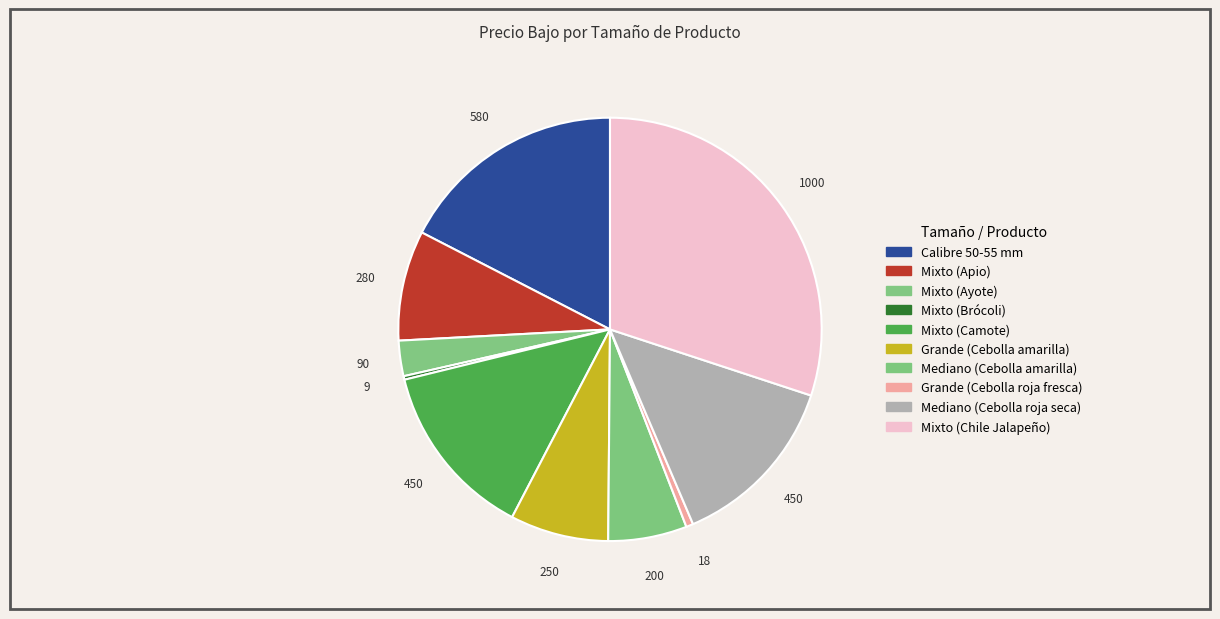

What is the change in value from Mixto (Brócoli) to Grande (Cebolla roja fresca)?

+9